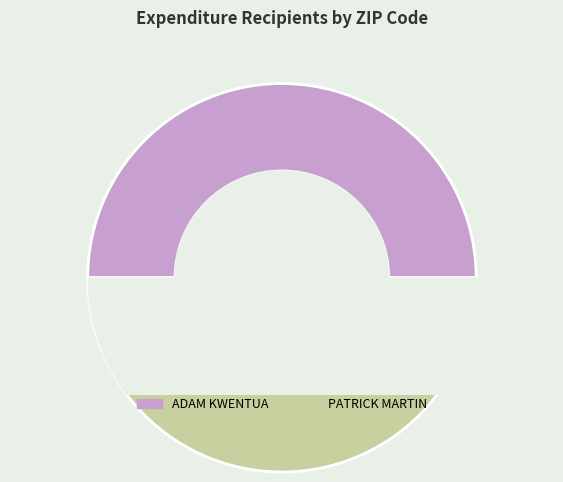

What is the ratio of the value at PATRICK MARTIN to the value at ADAM KWENTUA?

1.0